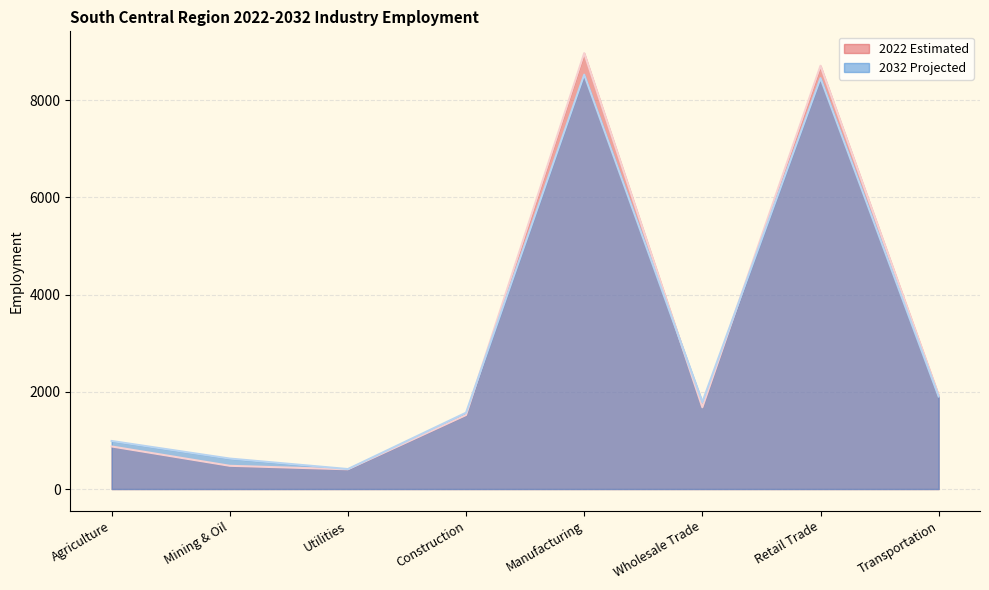

Which has a higher value, Retail Trade or Wholesale Trade?

Retail Trade